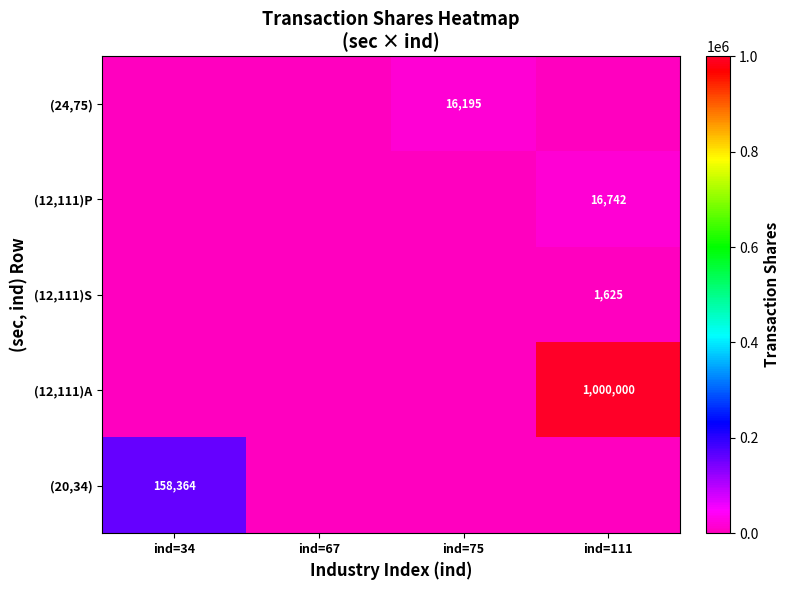

What is the difference between the highest and lowest values at ind=111?

1000000